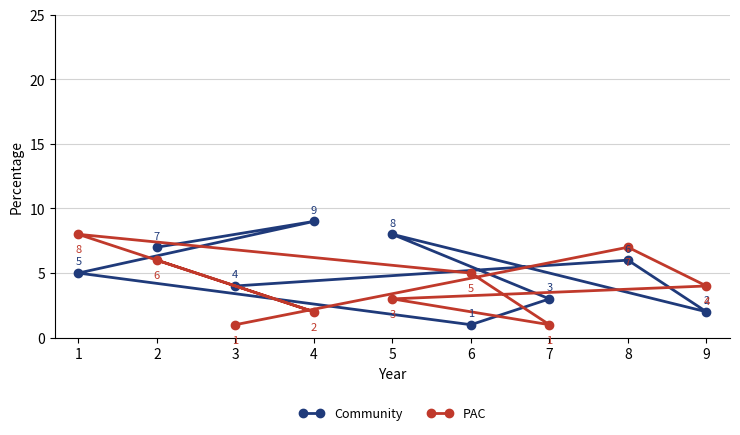

What is the difference between the maximum and minimum values in the Community series?

8